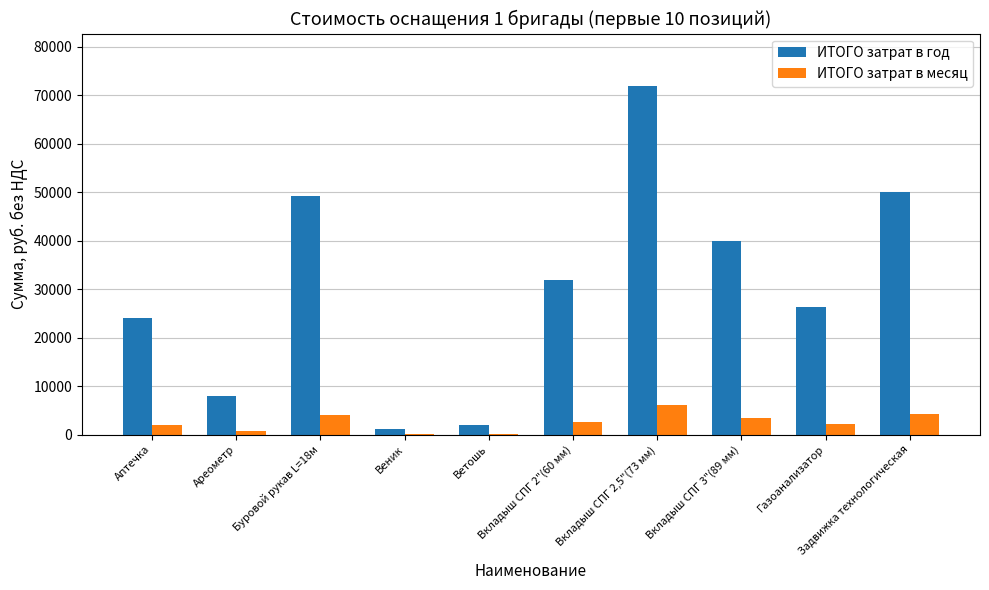

At which label does ИТОГО затрат в год first exceed 31952?

Буровой рукав L=18м